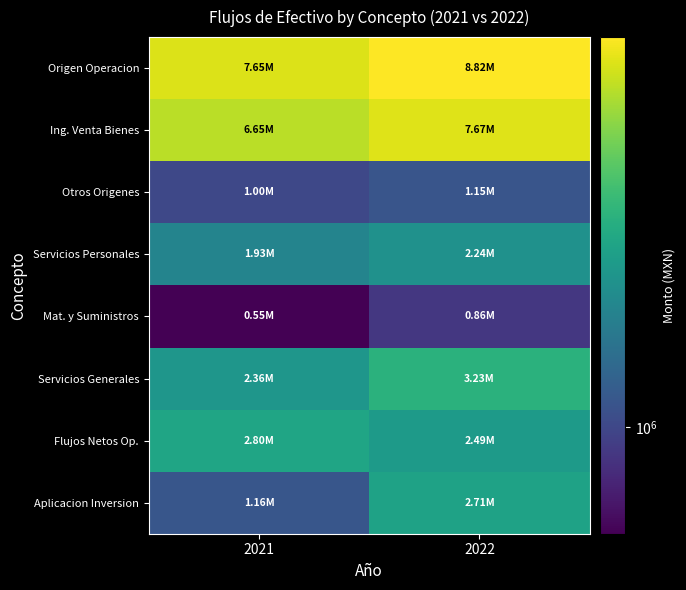

Reading left to right, extract all data points from this chart.

Origen Operacion: 2021=7647460.1	2022=8820535.8
Ing. Venta Bienes: 2021=6647460.1	2022=7671589.3
Otros Origenes: 2021=1000000.0	2022=1148946.5
Servicios Personales: 2021=1931371.9	2022=2240746.0
Mat. y Suministros: 2021=550723.5	2022=858749.8
Servicios Generales: 2021=2363843.6	2022=3230881.9
Flujos Netos Op.: 2021=2801521.0	2022=2490158.1
Aplicacion Inversion: 2021=1160798.1	2022=2713599.5